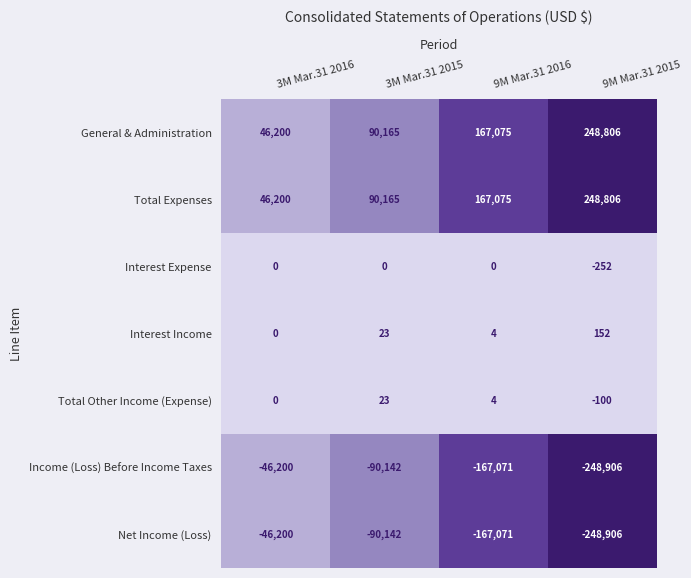

Which category has the lowest value across all series?

9M Mar.31 2015